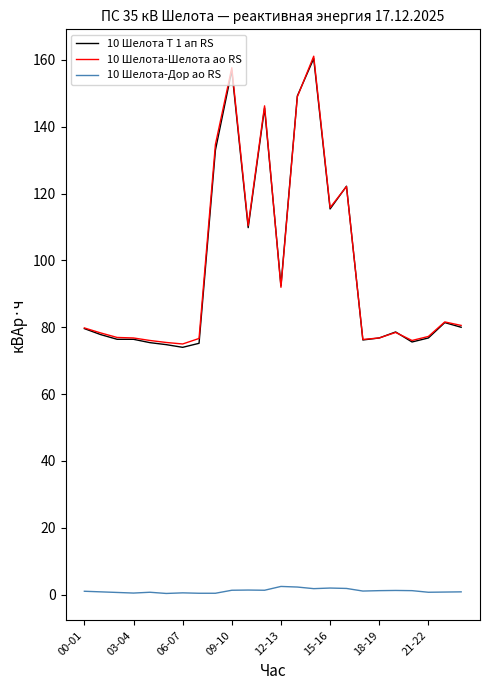

What is the difference between the maximum and second lowest values in the 10 Шелота-Дор ао RS series?

2.0